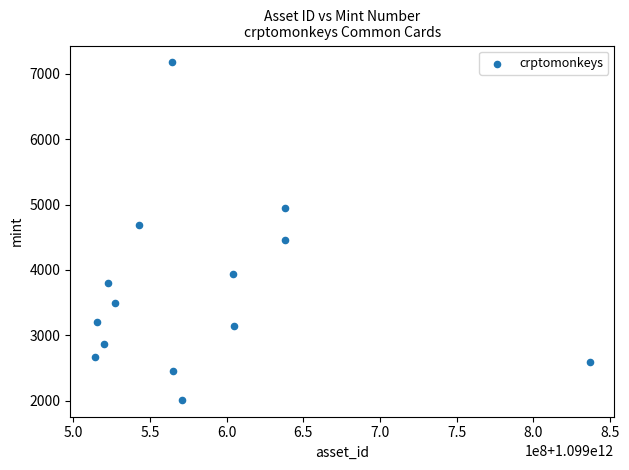

What is the range of Y values (max minus min)?

5165